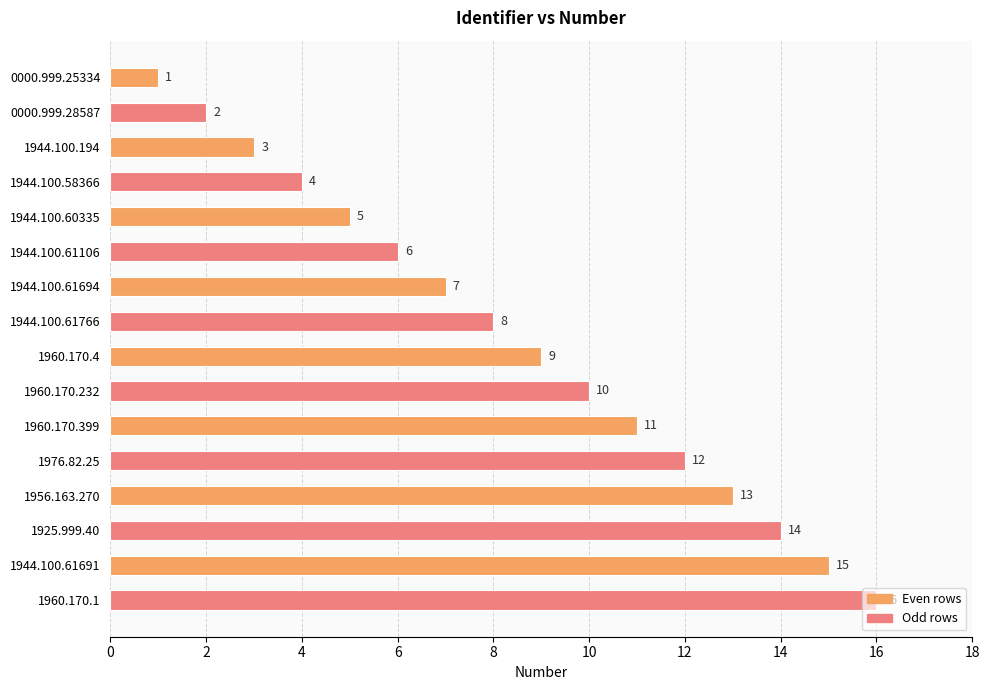

Rank the categories by value from lowest to highest.

0000.999.25334, 0000.999.28587, 1944.100.194, 1944.100.58366, 1944.100.60335, 1944.100.61106, 1944.100.61694, 1944.100.61766, 1960.170.4, 1960.170.232, 1960.170.399, 1976.82.25, 1956.163.270, 1925.999.40, 1944.100.61691, 1960.170.1